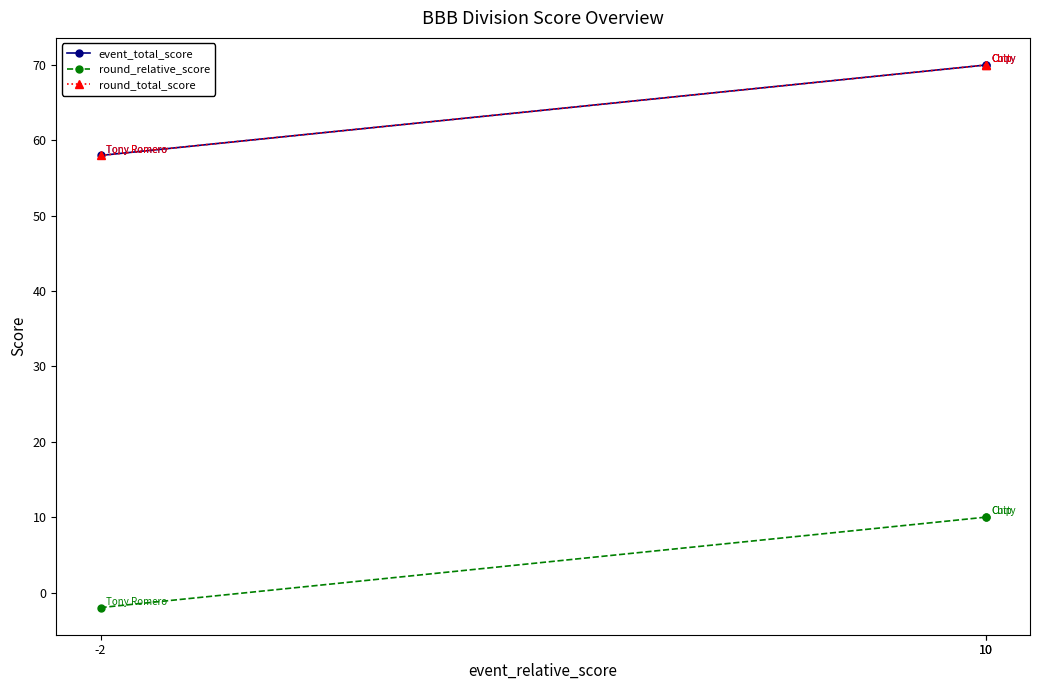

What is the difference between the highest and lowest values at 10?

60